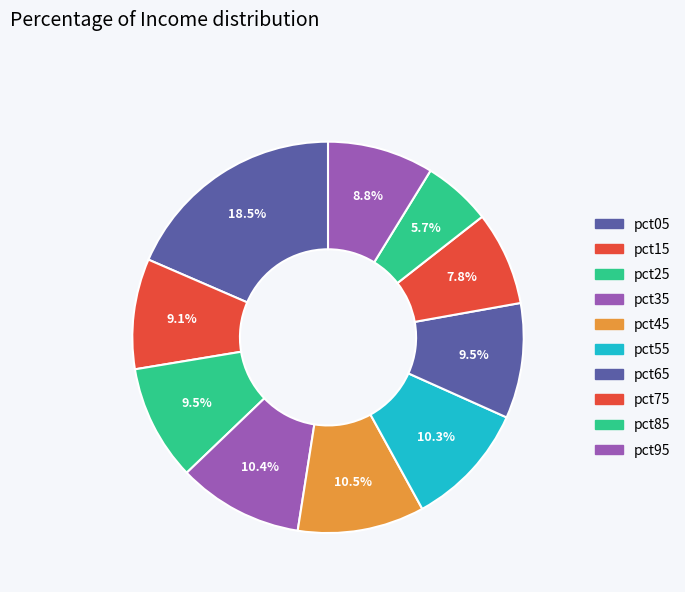

The pct05 slice represents 32% of the pie. True or false?

False